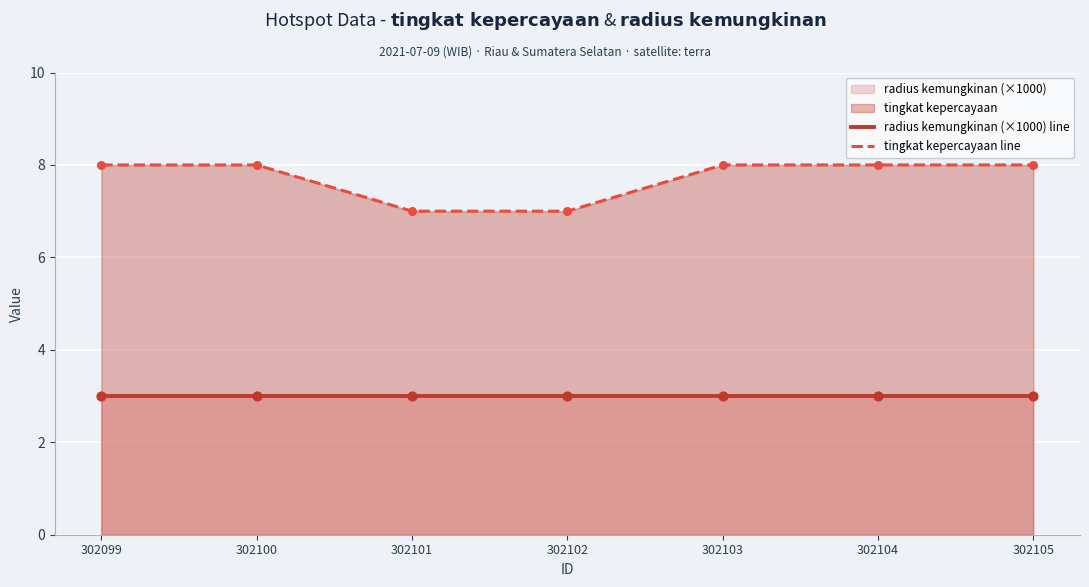

Which series has the widest spread of Y values?

tingkat kepercayaan line